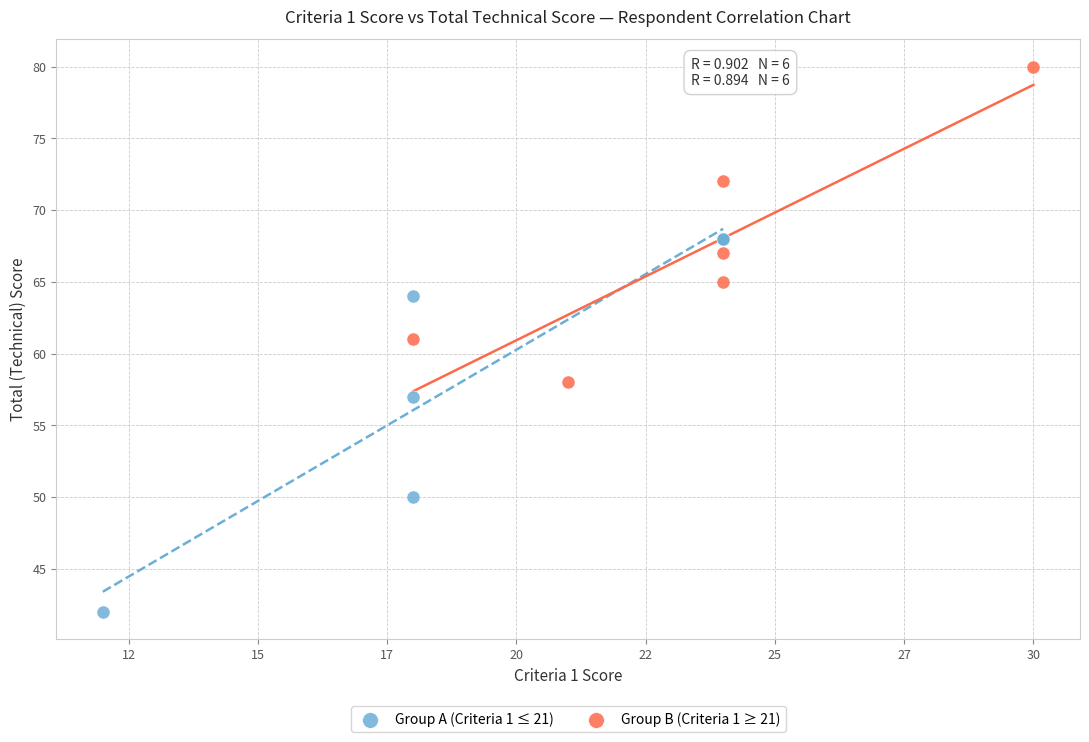

Which series contains the lowest Y value?

Group A (Criteria 1 ≤ 21)